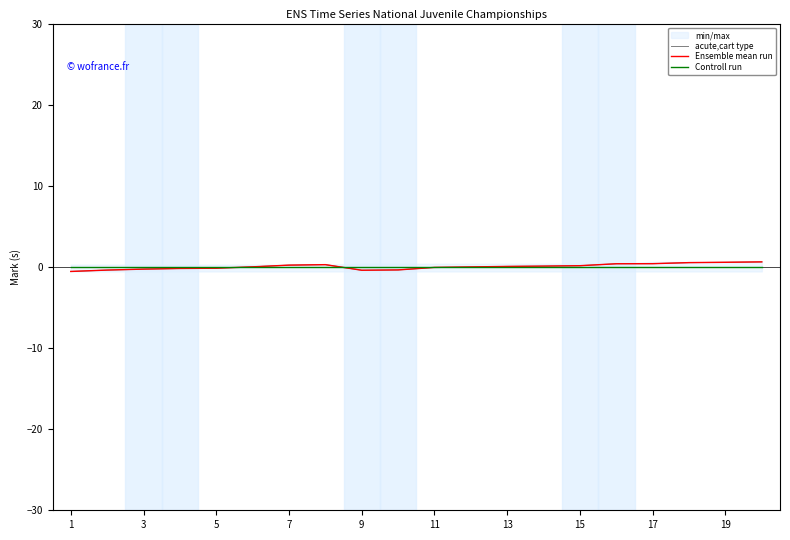

What is the value of the acute,cart type point at the 3rd from the left?

-0.3